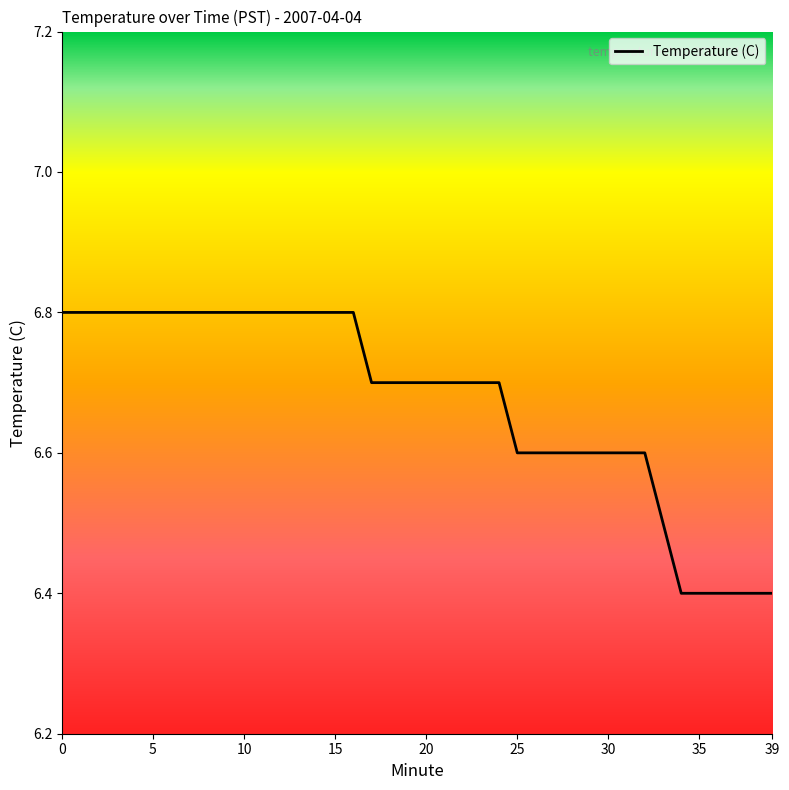

What is the minimum value shown in the chart?

6.4